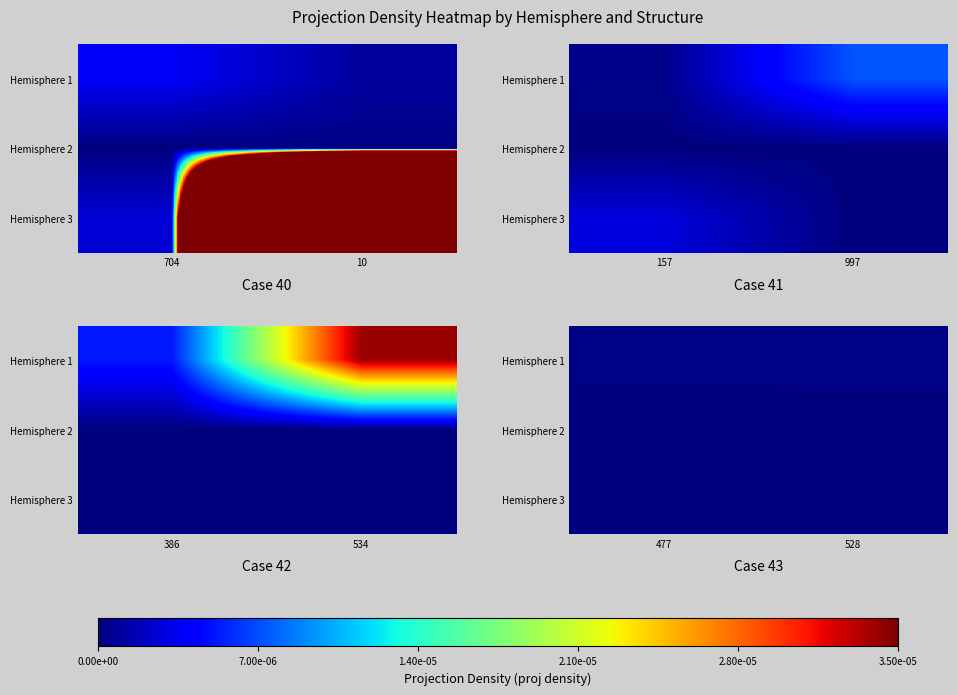

Rank the series by their maximum value, from lowest to highest.

Hemisphere 2, Hemisphere 3, Hemisphere 1